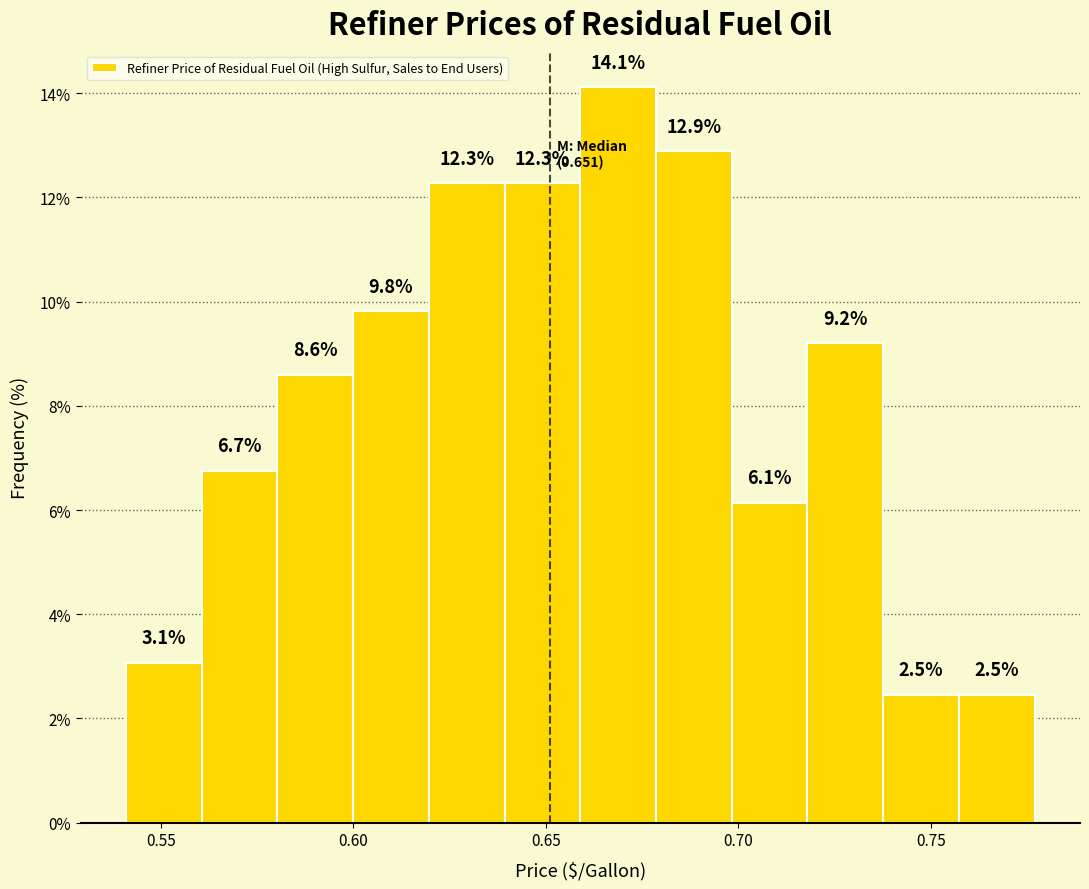

Around what value on the x-axis is the tallest bar? Give the approximate position of its centre, as read against the axis.

0.670